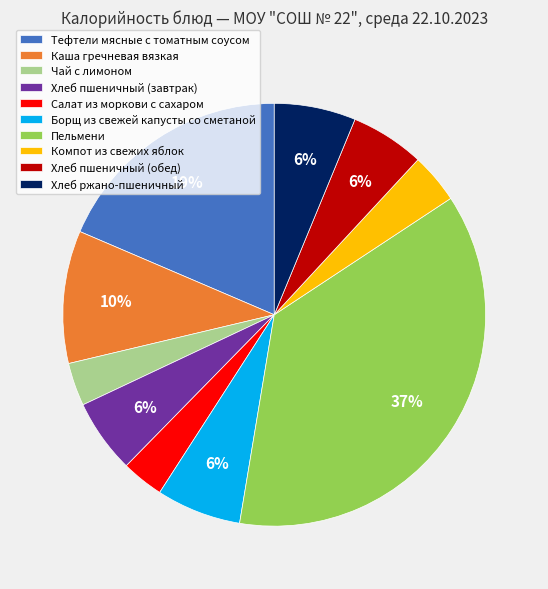

To the nearest percent, what portion does Пельмени represent?

37%